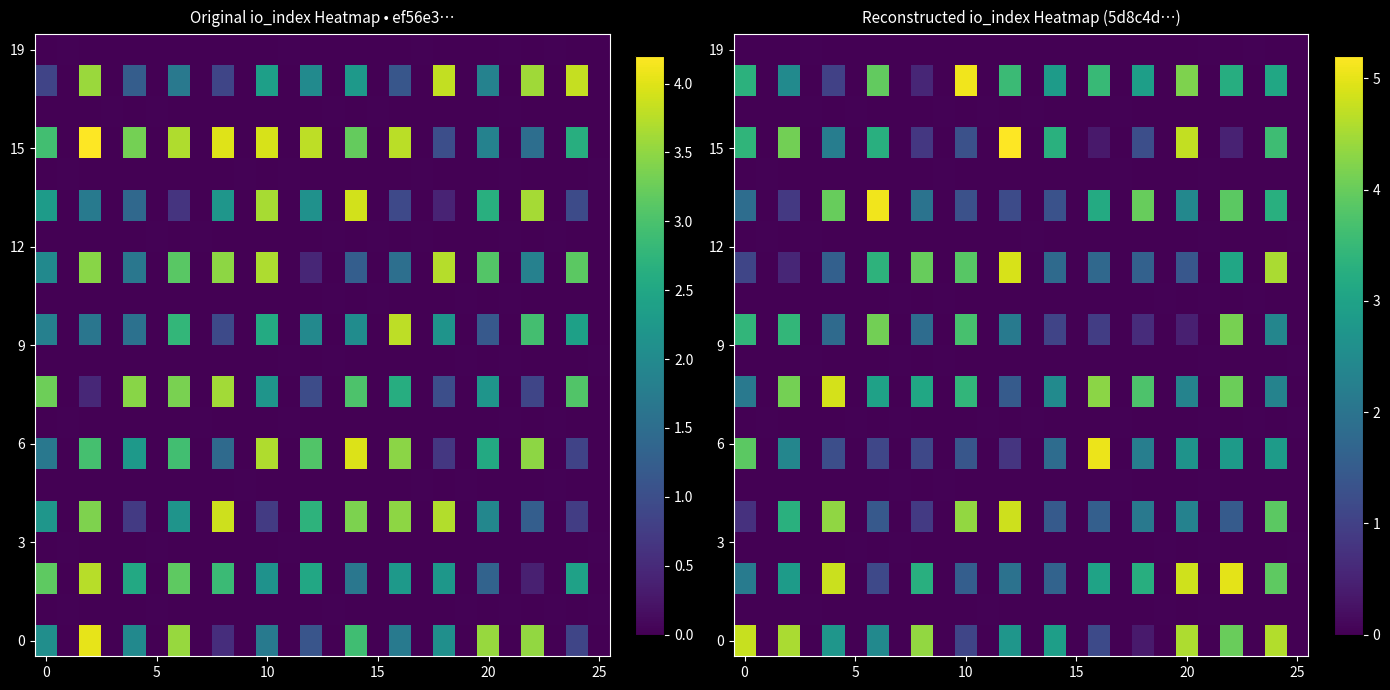

Between 14 and 13, which is larger?

14